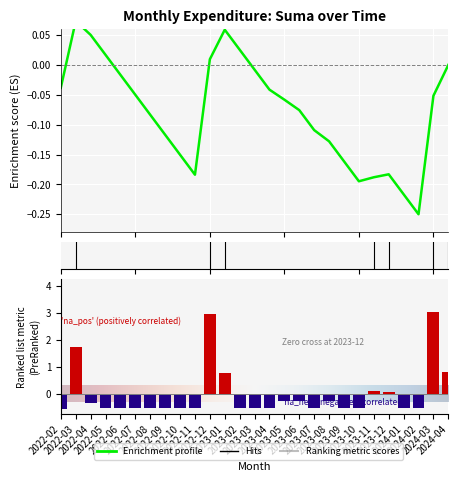

Reading right to left, extract all data points from this chart.

2024-04=0.8	2024-03=3.1	2024-02=-0.5	2024-01=-0.5	2023-12=0.1	2023-11=0.1	2023-10=-0.5	2023-09=-0.5	2023-08=-0.3	2023-07=-0.5	2023-06=-0.3	2023-05=-0.3	2023-04=-0.5	2023-03=-0.5	2023-02=-0.5	2023-01=0.8	2022-12=3.0	2022-11=-0.5	2022-10=-0.5	2022-09=-0.5	2022-08=-0.5	2022-07=-0.5	2022-06=-0.5	2022-05=-0.5	2022-04=-0.4	2022-03=1.7	2022-02=-0.6